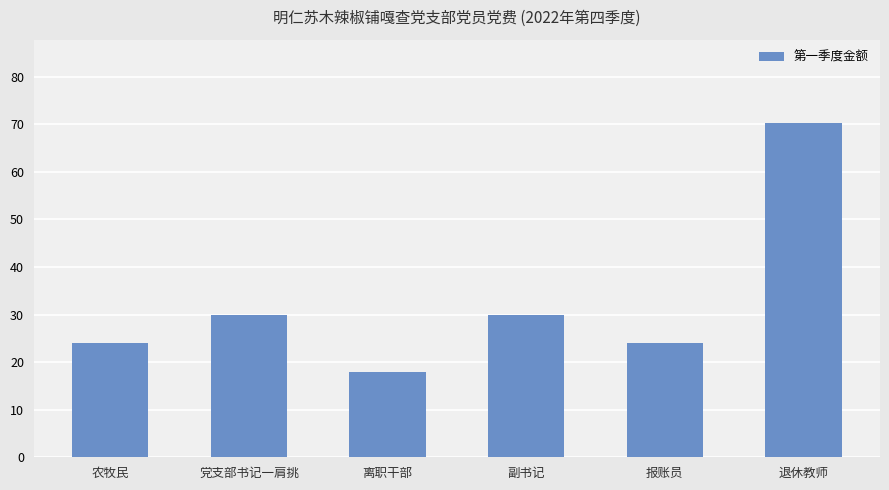

The chart shows a value of 24.0 at 农牧民. True or false?

True